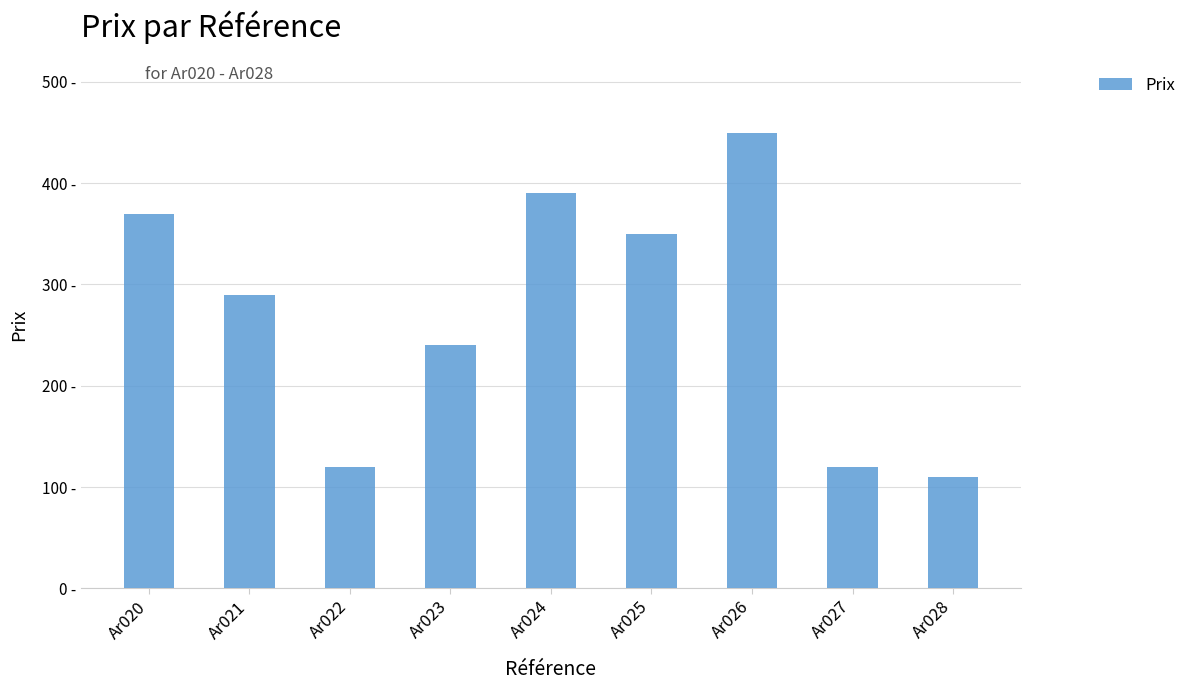

Which label corresponds to the smallest value in the chart?

Ar028